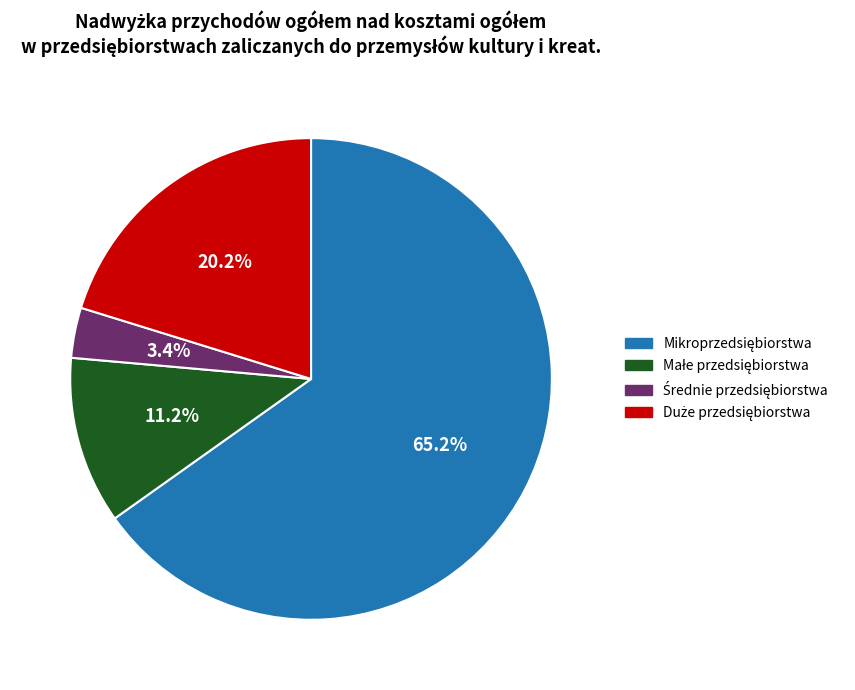

Is there a majority slice in this chart?

Yes